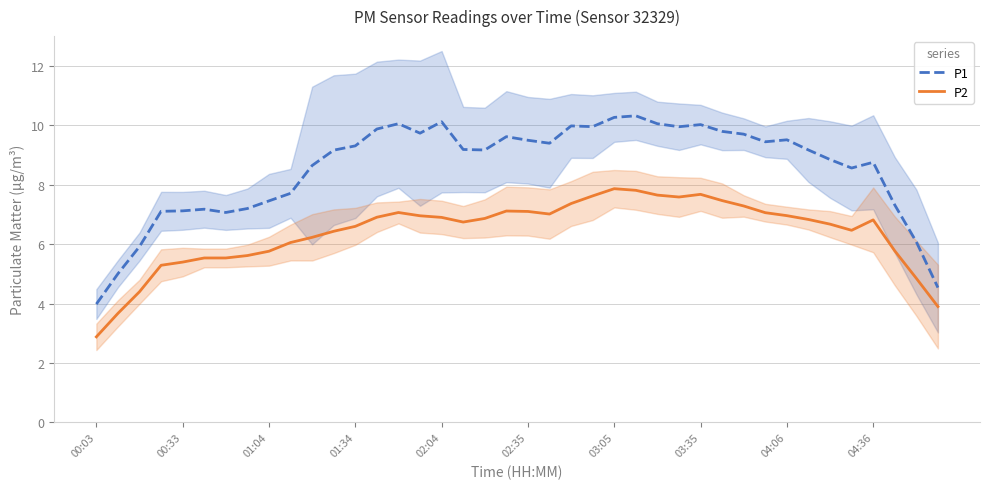

Reading left to right, extract all data points from this chart.

P1: 4.0	5.0	5.9	7.1	7.1	7.2	7.1	7.2	7.5	7.7	8.6	9.2	9.3	9.9	10.1	9.7	10.1	9.2	9.2	9.6	9.5	9.4	10.0	10.0	10.3	10.3	10.0	9.9	10.0	9.8	9.7	9.4	9.5	9.2	8.8	8.6	8.8	7.3	6.1	4.5
P2: 2.9	3.7	4.4	5.3	5.4	5.5	5.5	5.6	5.8	6.1	6.2	6.4	6.6	6.9	7.1	7.0	6.9	6.7	6.9	7.1	7.1	7.0	7.4	7.6	7.9	7.8	7.6	7.6	7.7	7.5	7.3	7.1	7.0	6.8	6.7	6.5	6.8	5.8	4.8	3.9